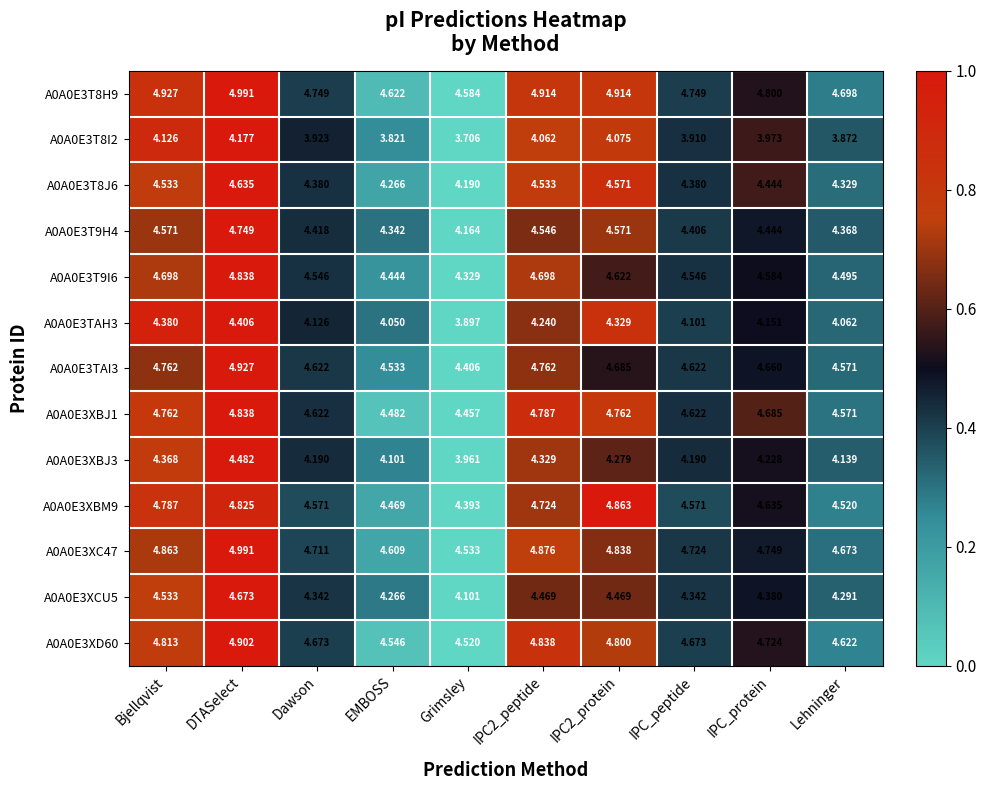

At which label does A0A0E3T8H9 reach its peak?

DTASelect